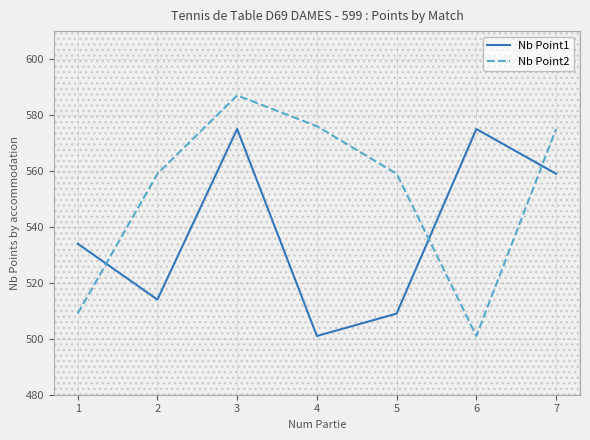

Rank the series at 5 from lowest to highest value.

Nb Point1, Nb Point2